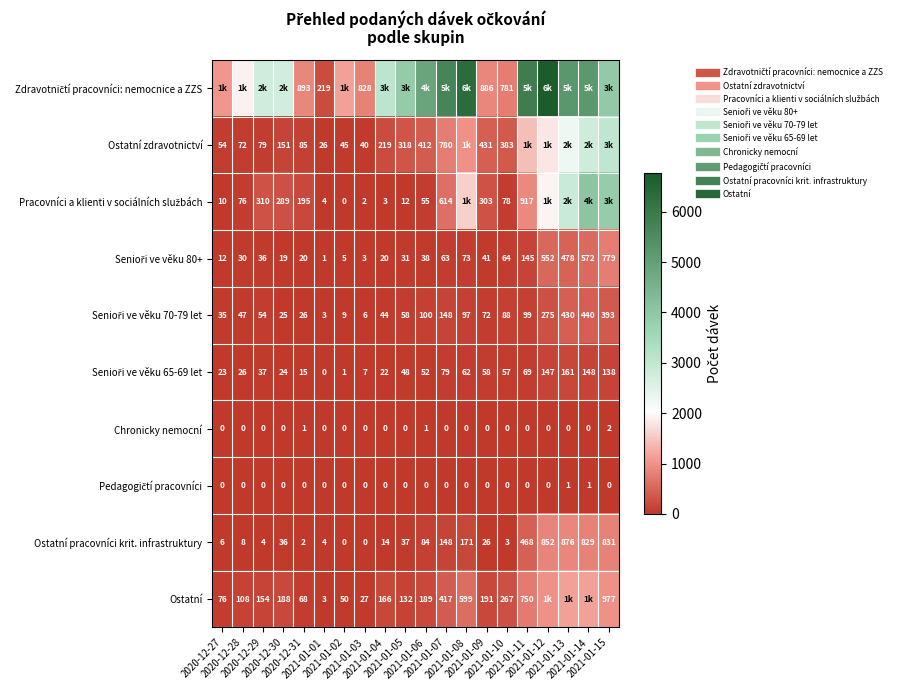

What is the difference between the maximum and second lowest values in the Chronicky nemocní series?

2